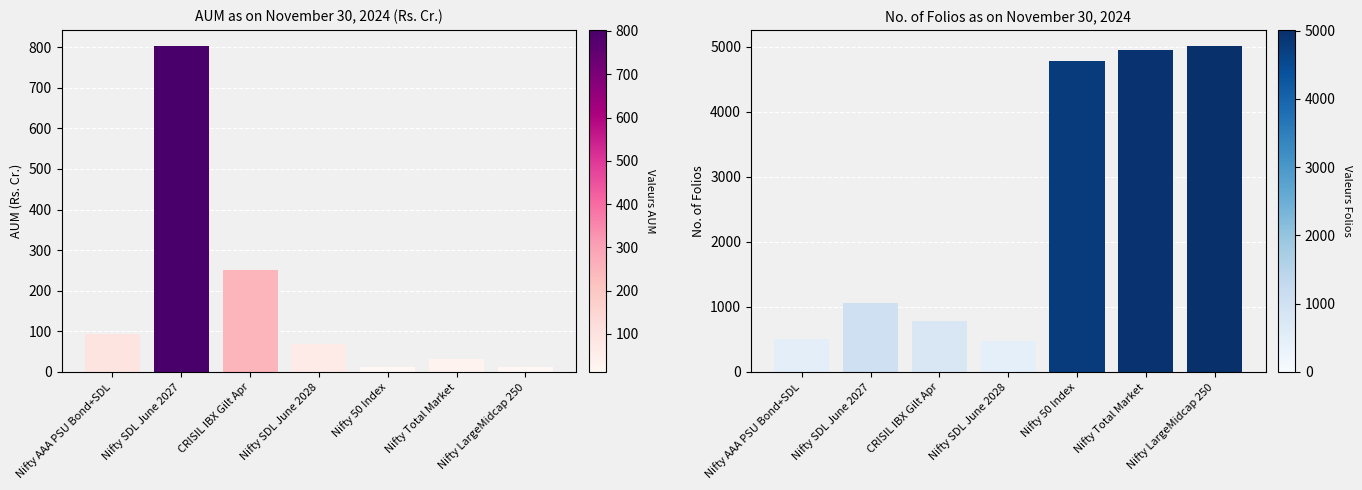

At how many categories does at least one series exceed 4790?

2